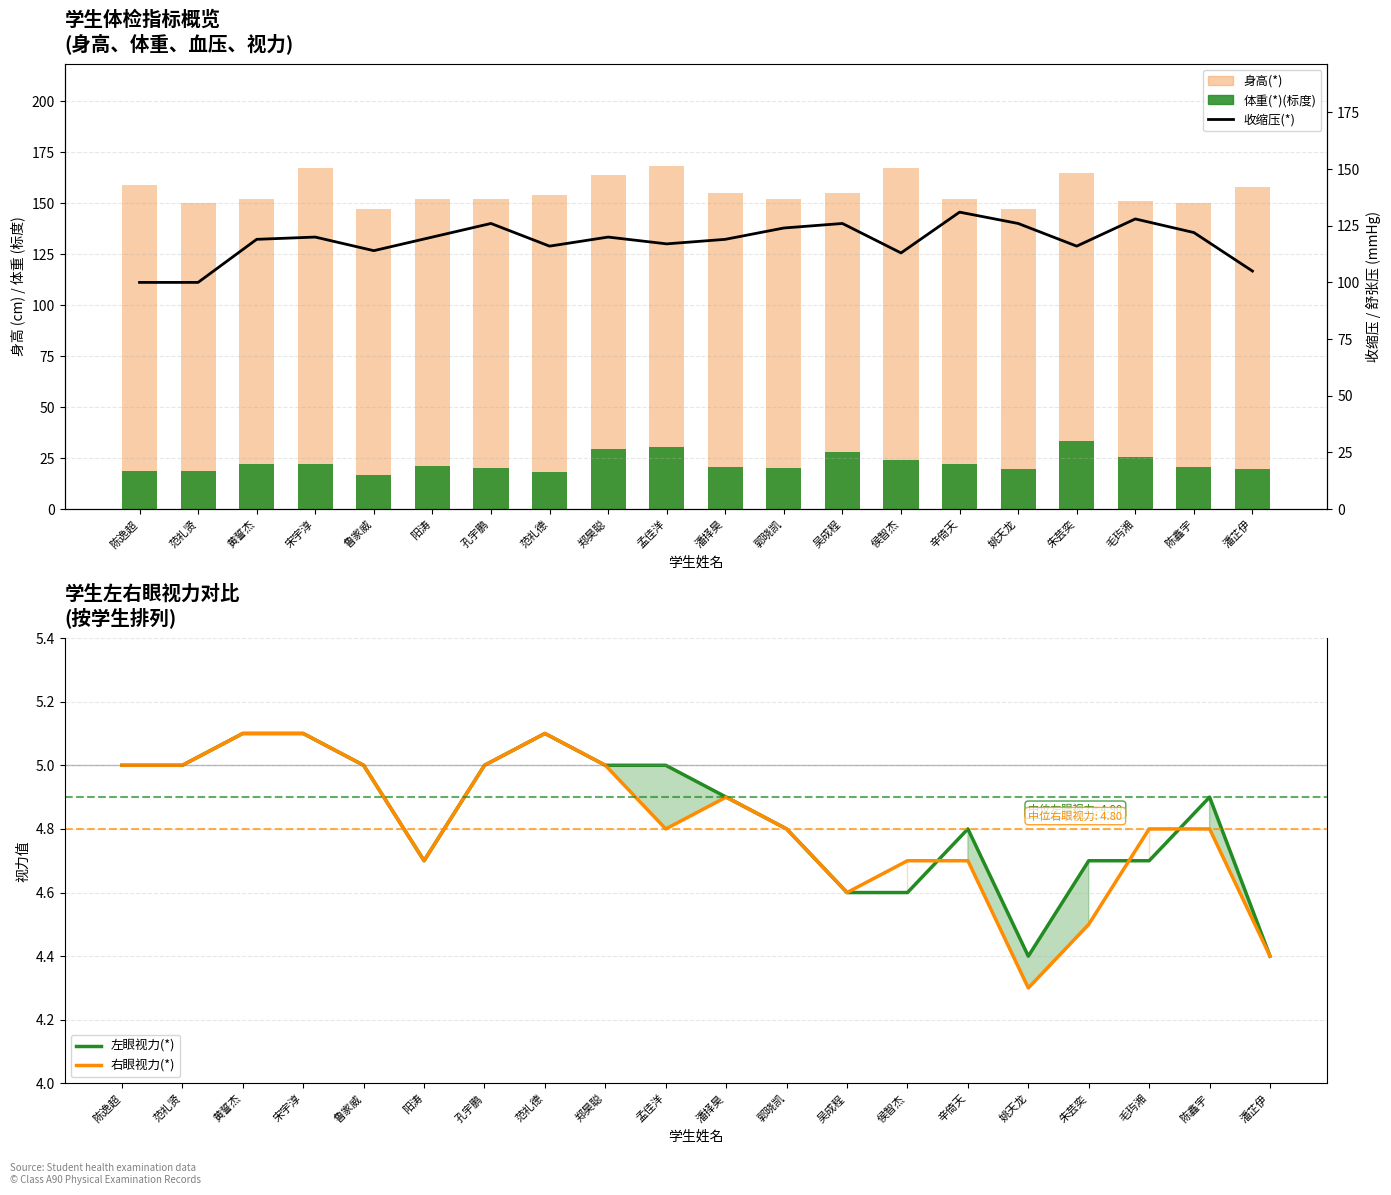

What is the maximum value for 右眼视力(*)?

5.1